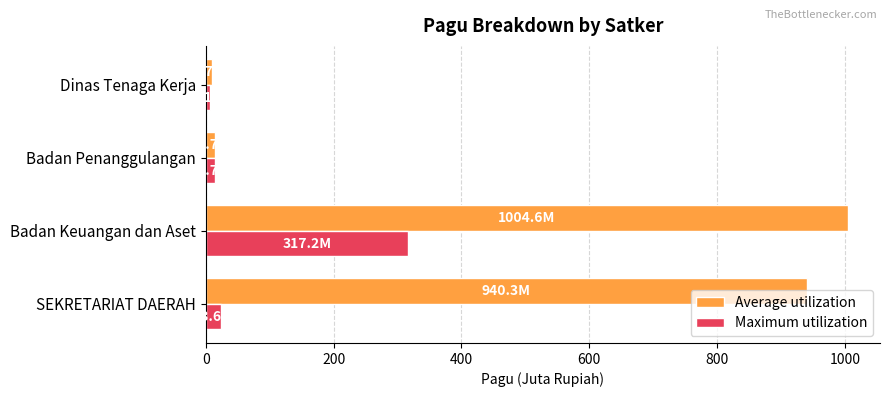

Is the value of Average utilization at SEKRETARIAT DAERAH greater than the value of Maximum utilization at Badan Keuangan dan Aset?

Yes